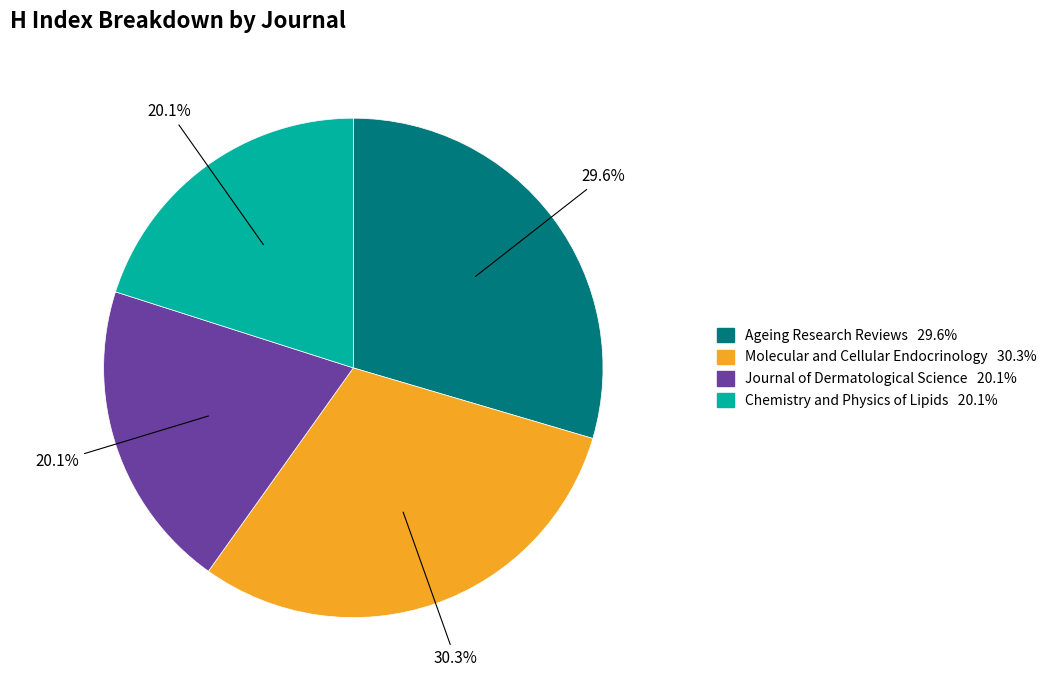

To the nearest percent, what percentage of the pie is Journal of Dermatological Science?

20%